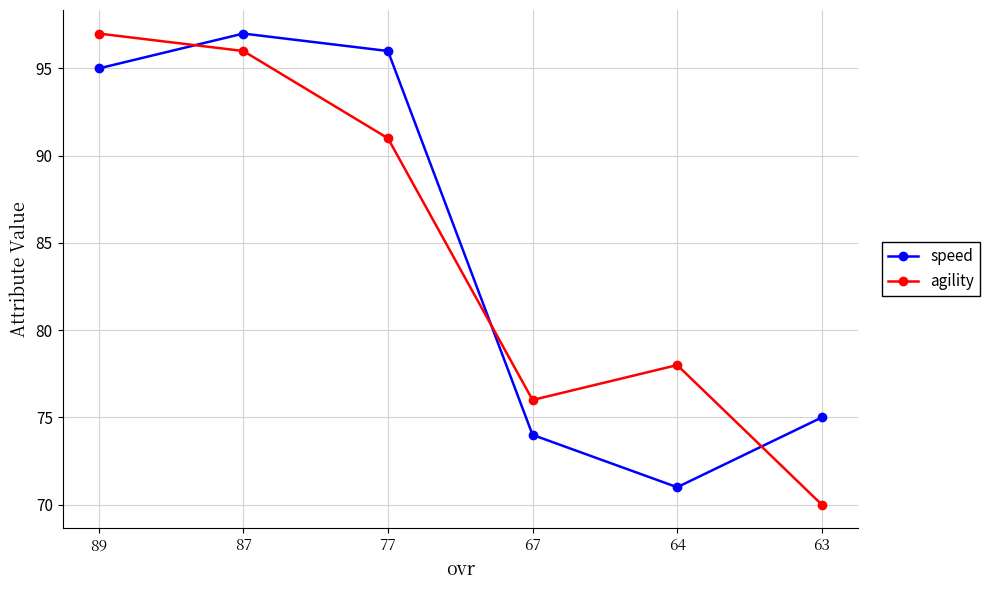

Where is the first local minimum for speed?

64